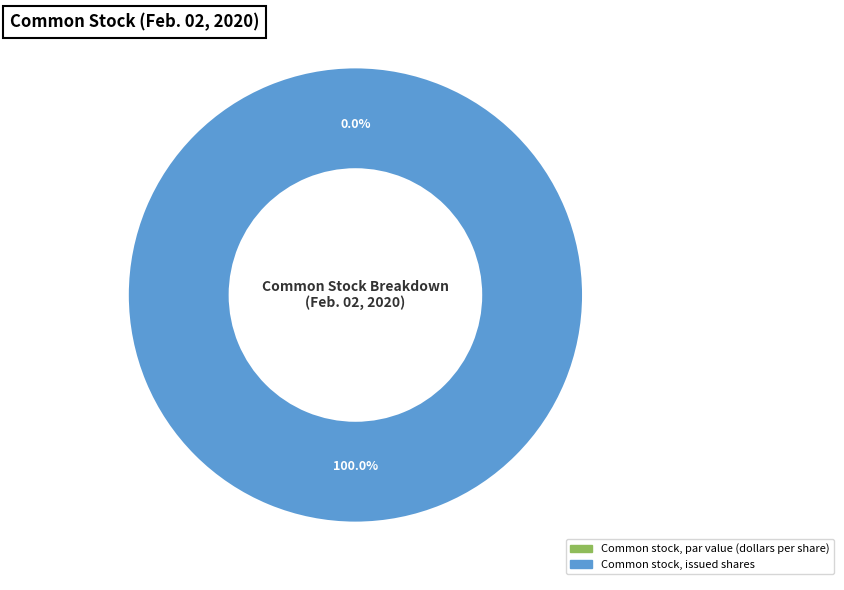

True or false: Common stock, par value (dollars per share) accounts for 1% of the total.

False